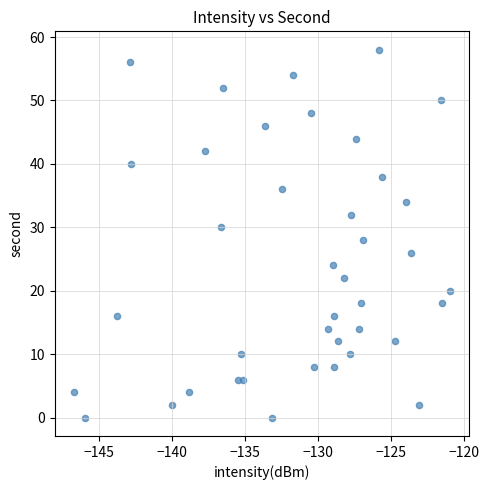

What is the range of Y values (max minus min)?

58